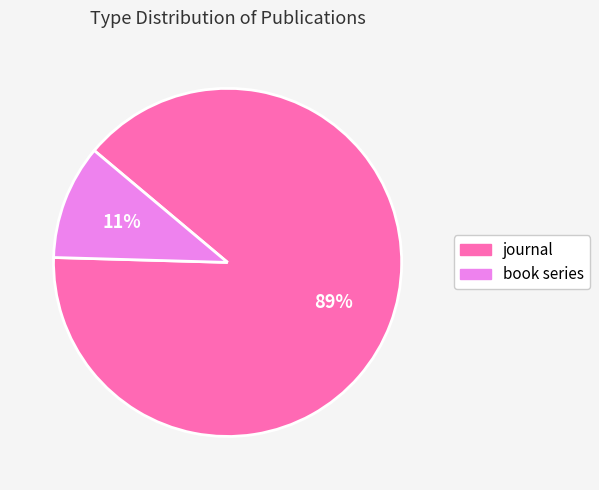

To the nearest percent, what is the average slice percentage?

50%